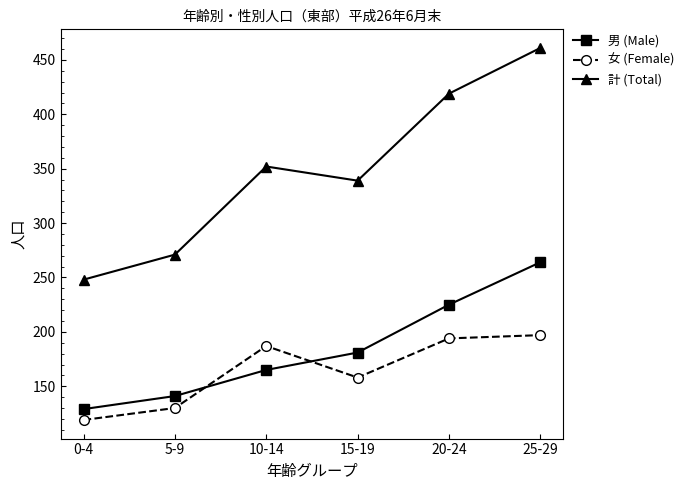

Is this an area chart (filled region under the line)?

No